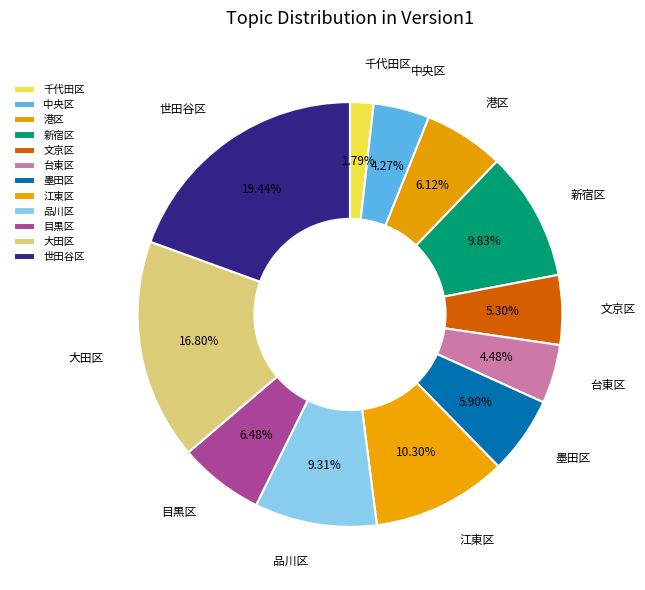

Which has a higher value, 台東区 or 江東区?

江東区